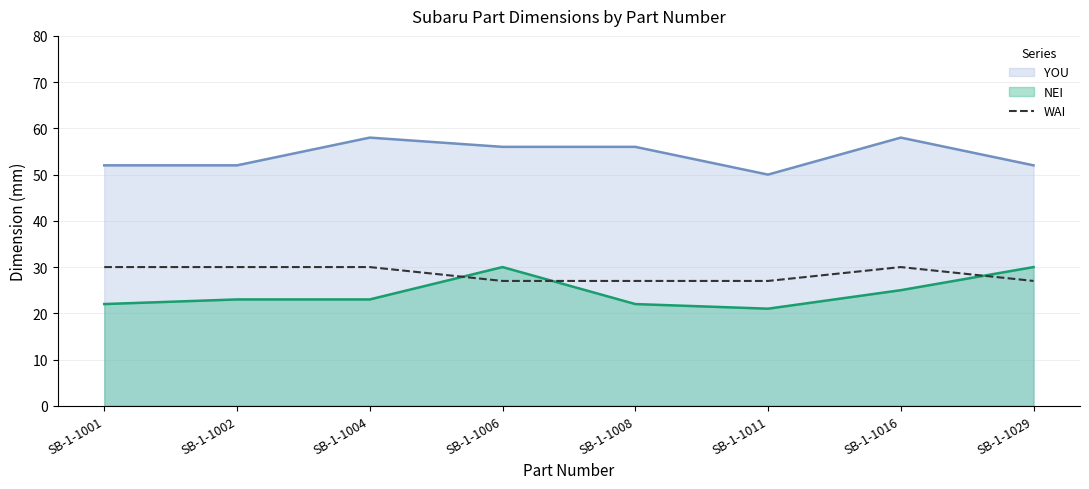

What is the difference between the highest and lowest values at SB-1-1008?

34